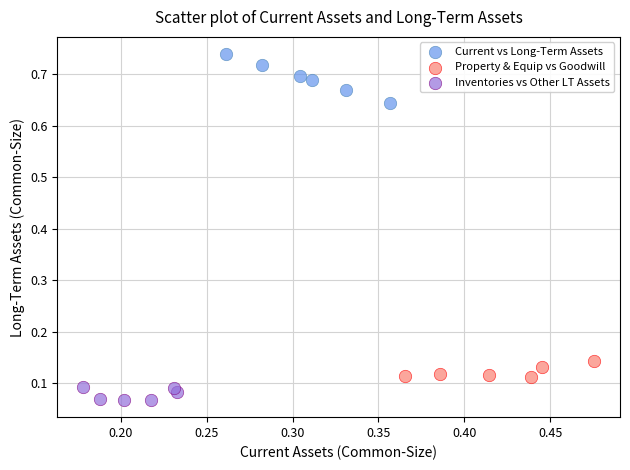

Which series reaches the maximum Y coordinate?

Current vs Long-Term Assets